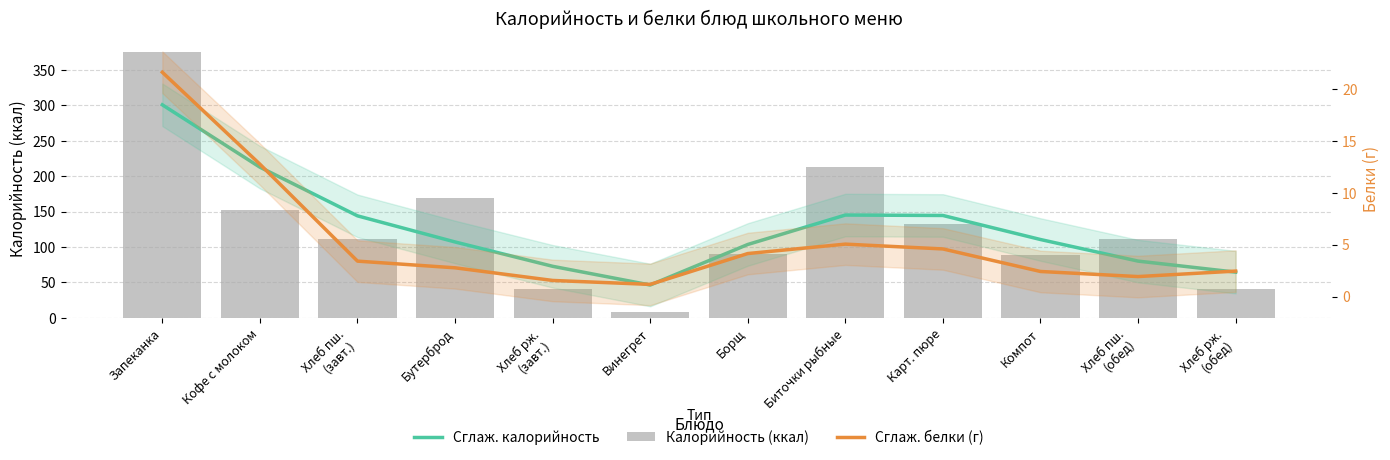

At which category is the sum across all series the highest?

Запеканка